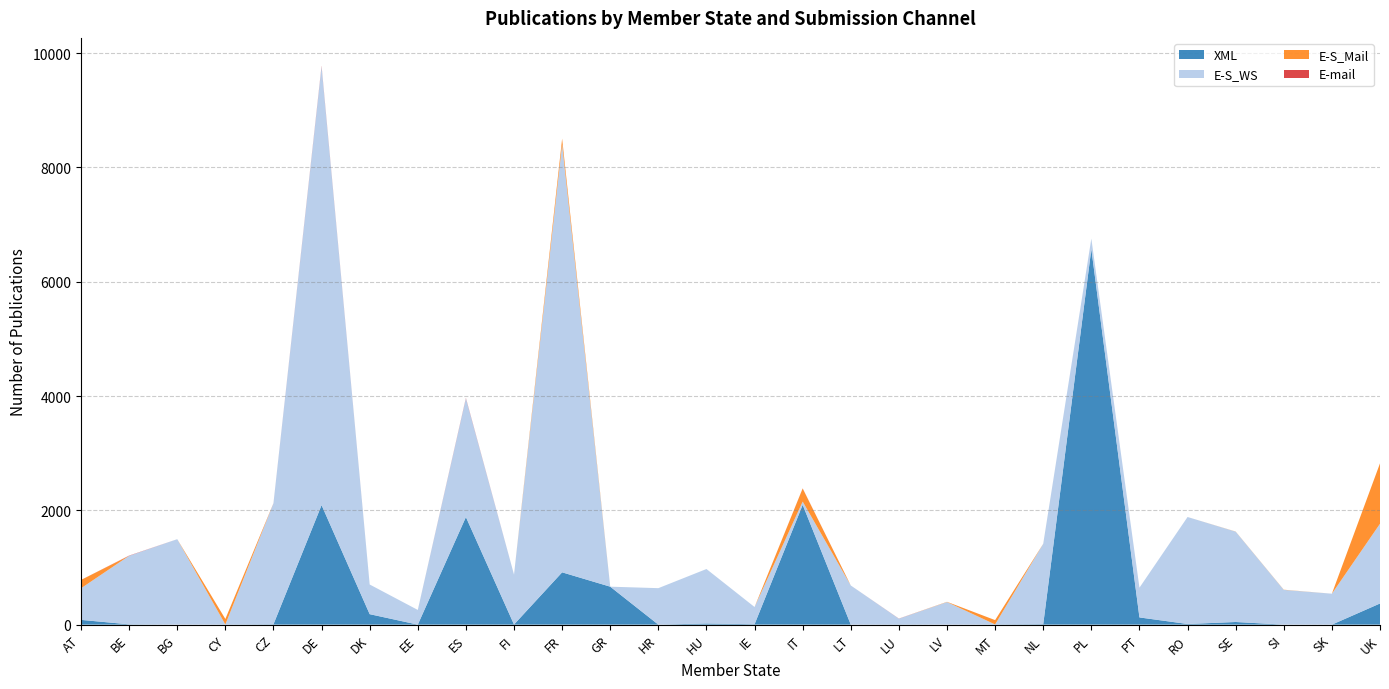

Reading left to right, extract all data points from this chart.

XML: AT=83	BE=5	BG=0	CY=2	CZ=6	DE=2091	DK=183	EE=0	ES=1882	FI=2	FR=915	GR=664	HR=0	HU=20	IE=7	IT=2096	LT=0	LU=3	LV=0	MT=3	NL=8	PL=6571	PT=126	RO=11	SE=46	SI=0	SK=0	UK=370
E-S_WS: AT=553	BE=1199	BG=1495	CY=0	CZ=2116	DE=7673	DK=519	EE=257	ES=2076	FI=873	FR=7485	GR=0	HR=638	HU=953	IE=301	IT=57	LT=685	LU=101	LV=395	MT=0	NL=1406	PL=183	PT=520	RO=1872	SE=1581	SI=608	SK=541	UK=1395
E-S_Mail: AT=146	BE=0	BG=0	CY=97	CZ=0	DE=0	DK=0	EE=0	ES=0	FI=0	FR=103	GR=0	HR=0	HU=0	IE=0	IT=229	LT=0	LU=0	LV=4	MT=76	NL=1	PL=0	PT=0	RO=0	SE=2	SI=3	SK=0	UK=1057
E-mail: AT=0	BE=4	BG=0	CY=0	CZ=2	DE=13	DK=0	EE=0	ES=8	FI=0	FR=0	GR=0	HR=0	HU=0	IE=0	IT=2	LT=0	LU=2	LV=0	MT=0	NL=0	PL=0	PT=0	RO=0	SE=0	SI=0	SK=0	UK=0